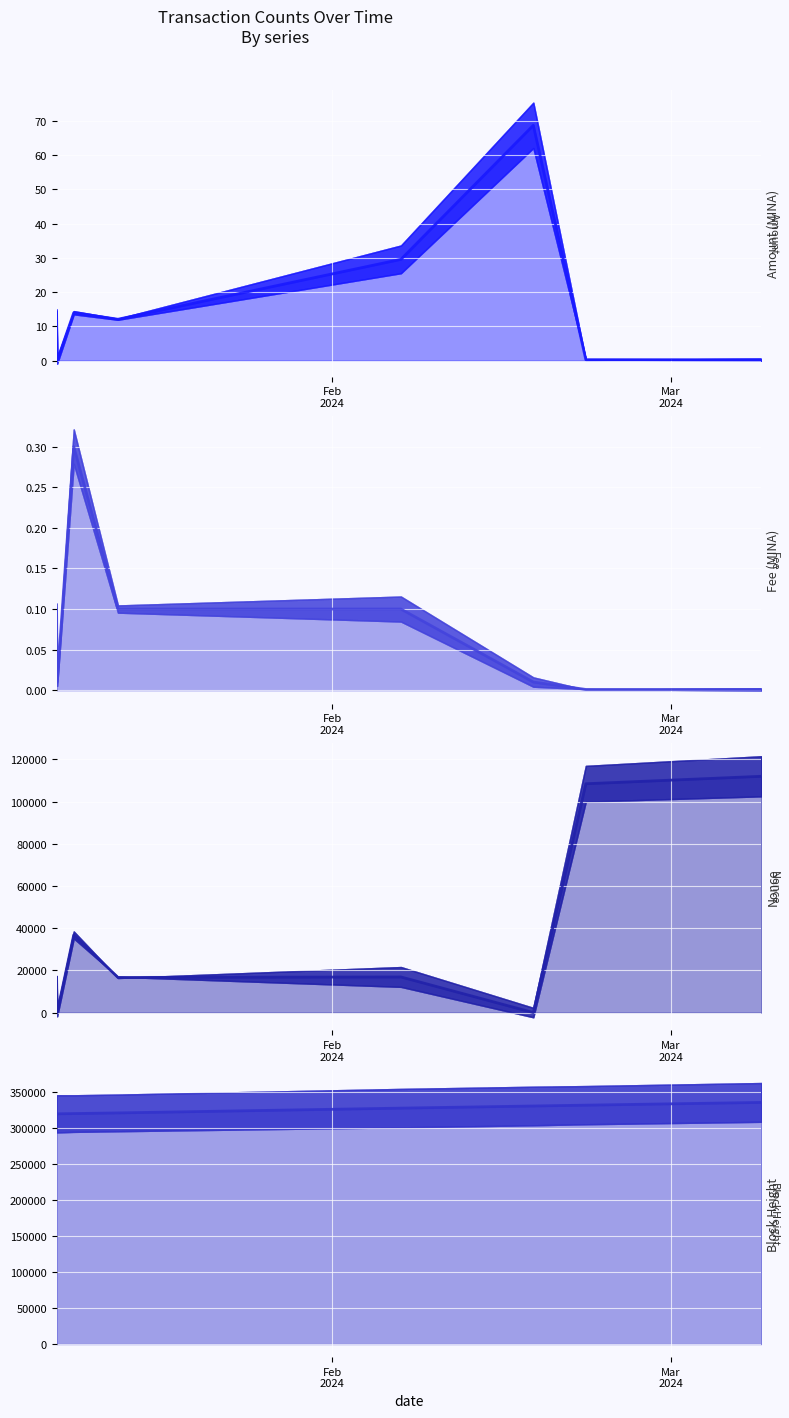

What is the average value of the BlockHeight series?

326258.2